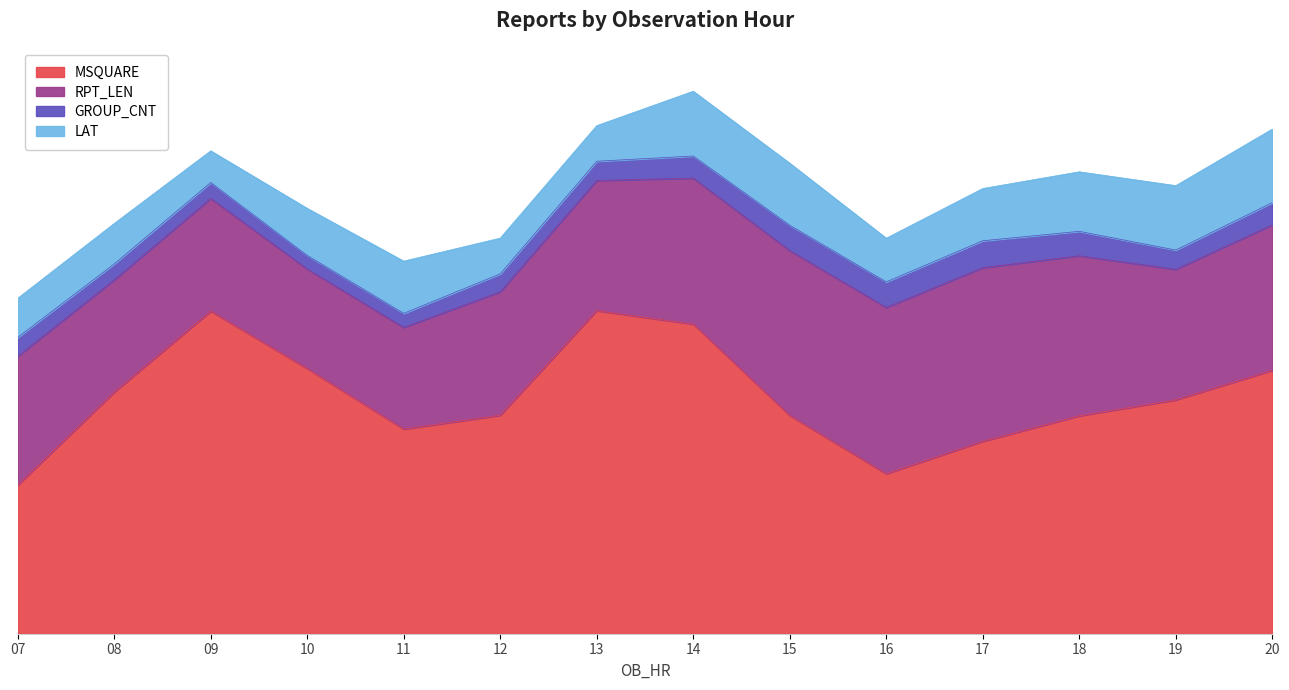

Rank the series at 14 from lowest to highest value.

GROUP_CNT, LAT, RPT_LEN, MSQUARE